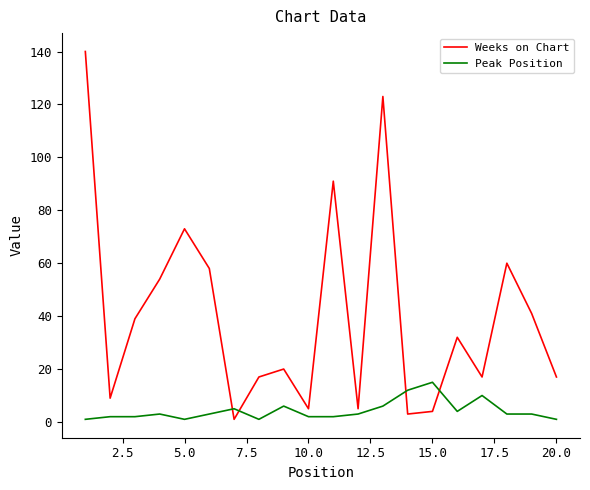

True or false: Peak Position and Weeks on Chart intersect in this chart.

True